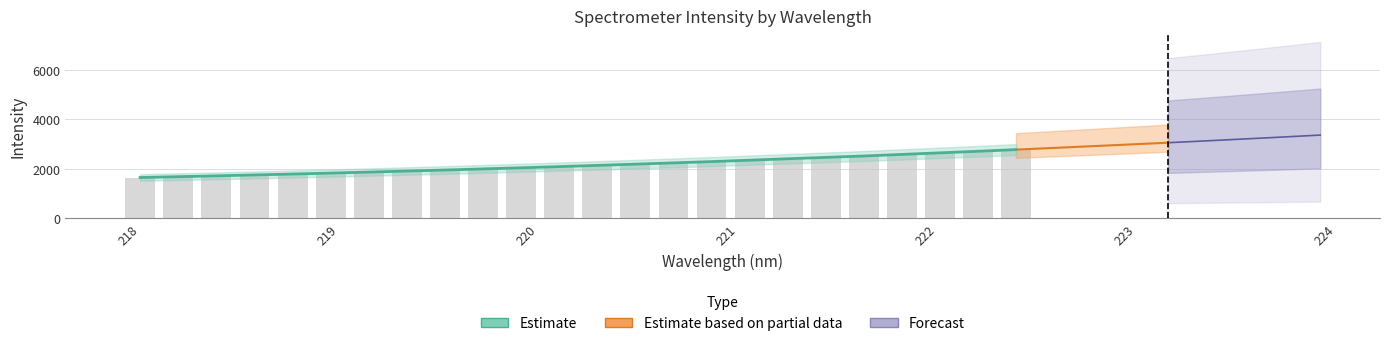

What is the sum of the values at 220.5444 and 219.9712?

4224.6